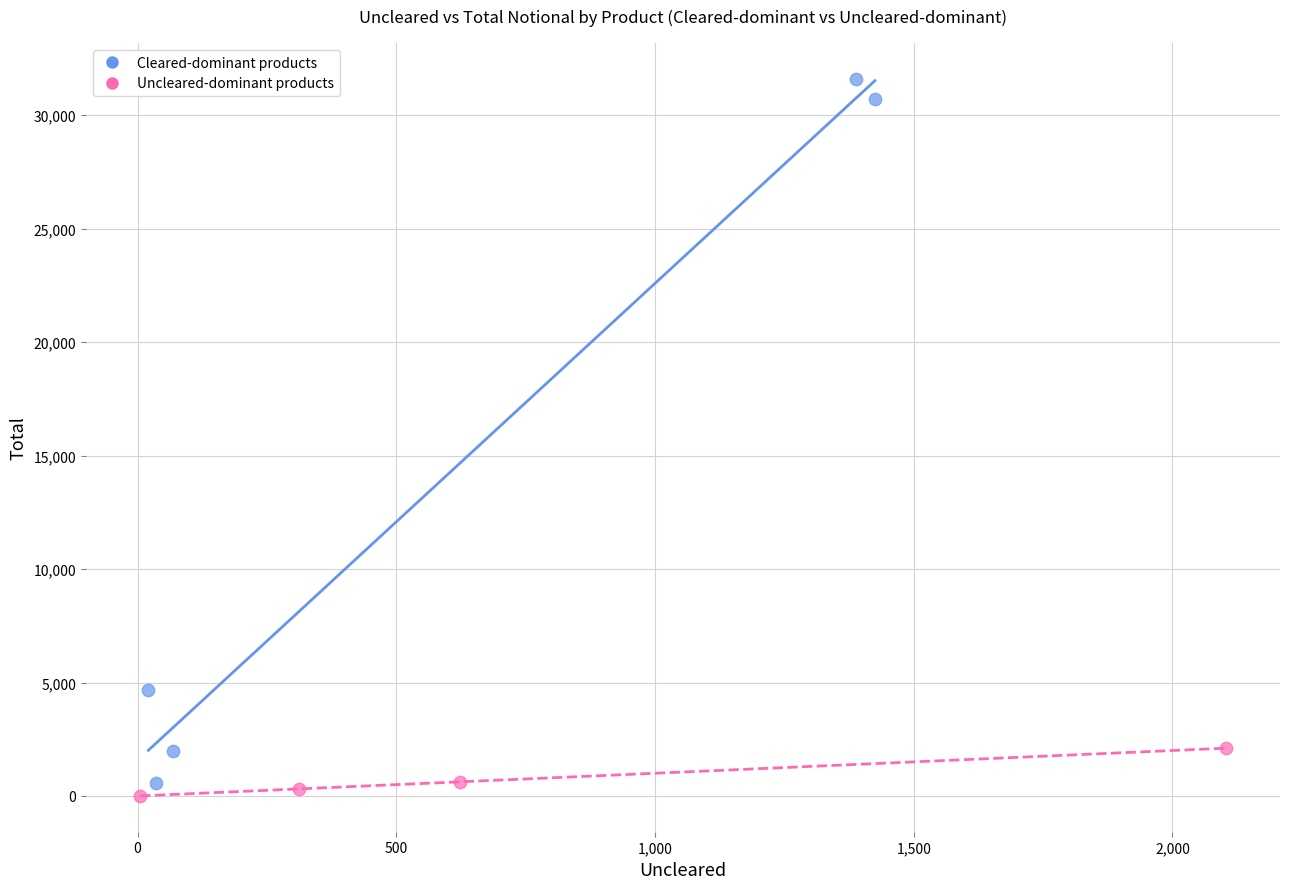

Which series reaches the maximum Y coordinate?

Cleared-dominant products